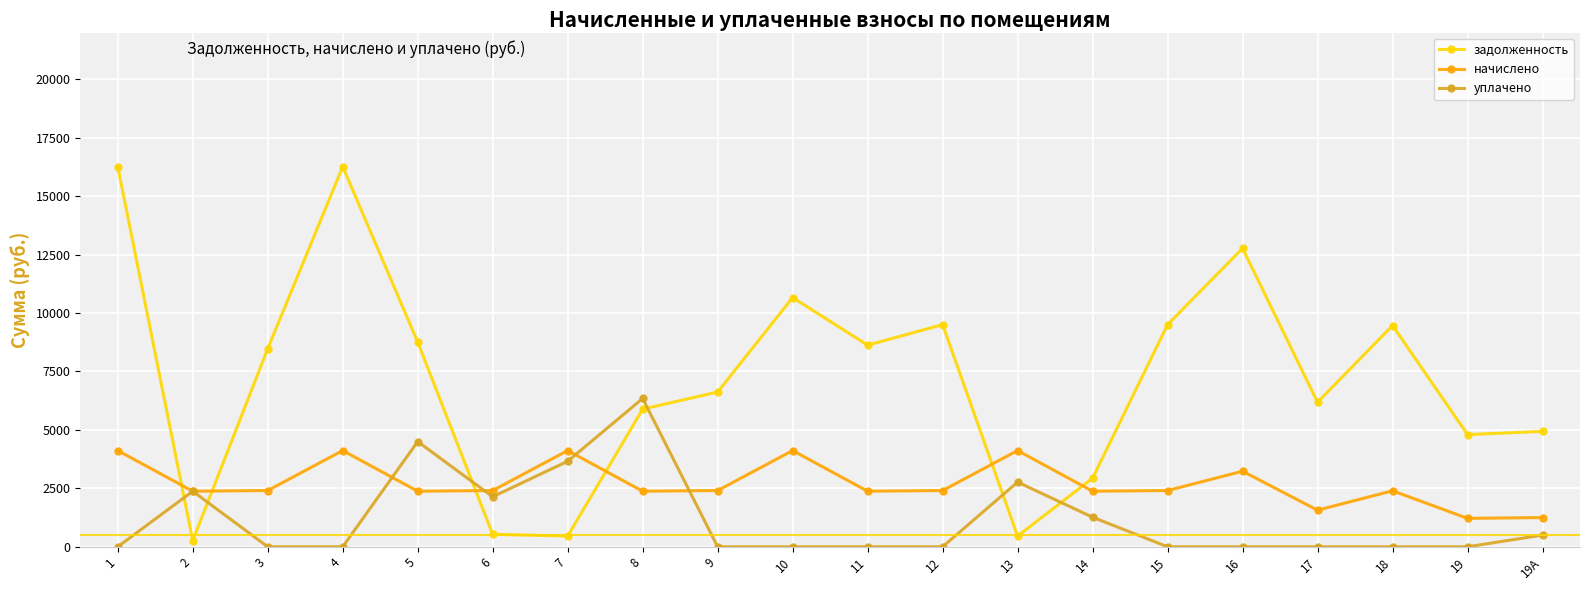

What is the greatest value displayed?

16262.4